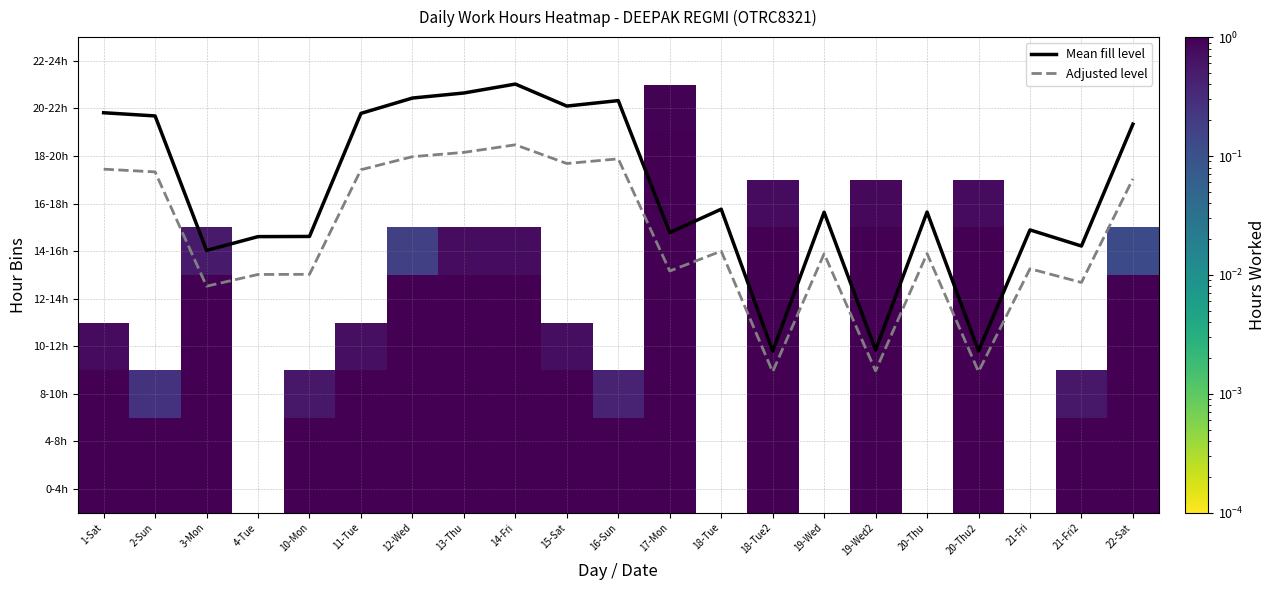

List the labels in order of 16-18h value, smallest first.

1-Sat, 2-Sun, 3-Mon, 4-Tue, 10-Mon, 11-Tue, 12-Wed, 13-Thu, 14-Fri, 15-Sat, 16-Sun, 17-Mon, 18-Tue, 18-Tue2, 19-Wed, 19-Wed2, 20-Thu, 20-Thu2, 21-Fri, 21-Fri2, 22-Sat